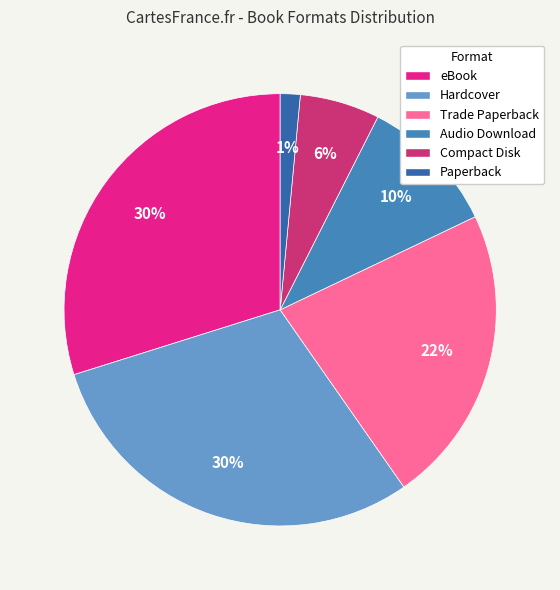

The Audio Download slice represents 19% of the pie. True or false?

False